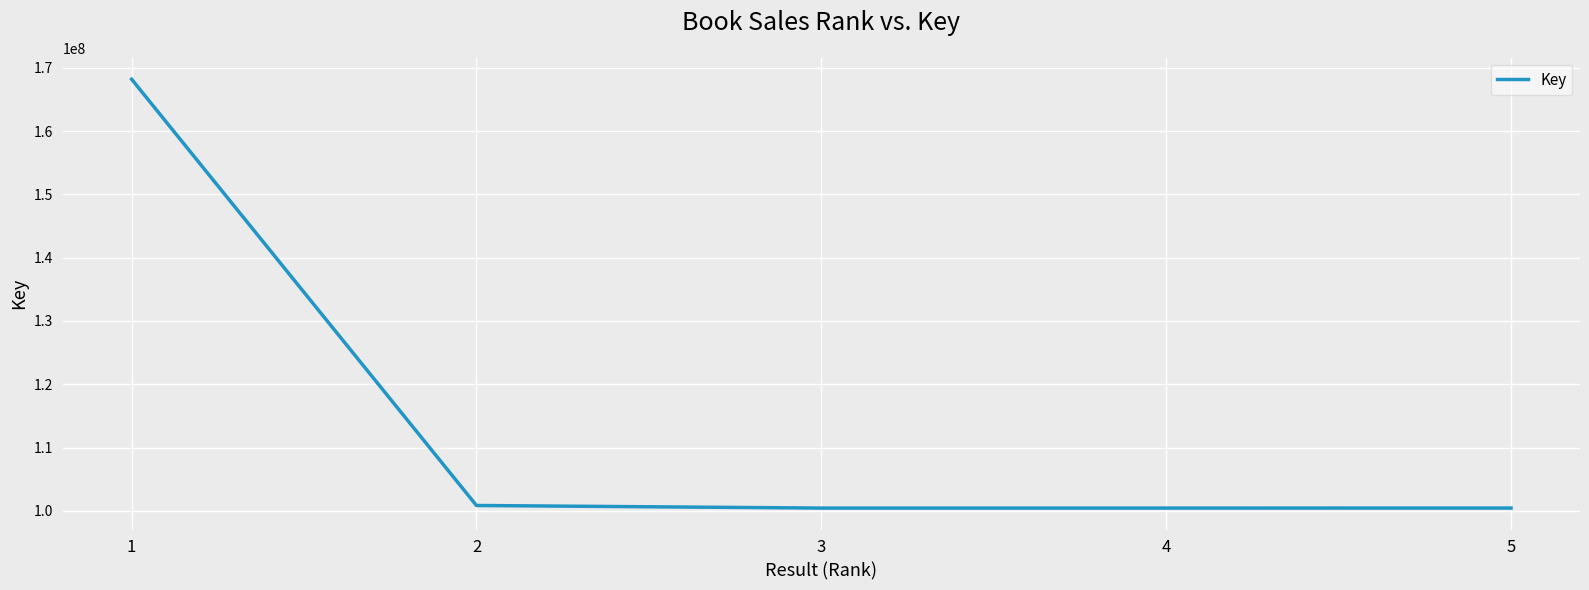

True or false: the data has more than 2 interior local peaks.

False